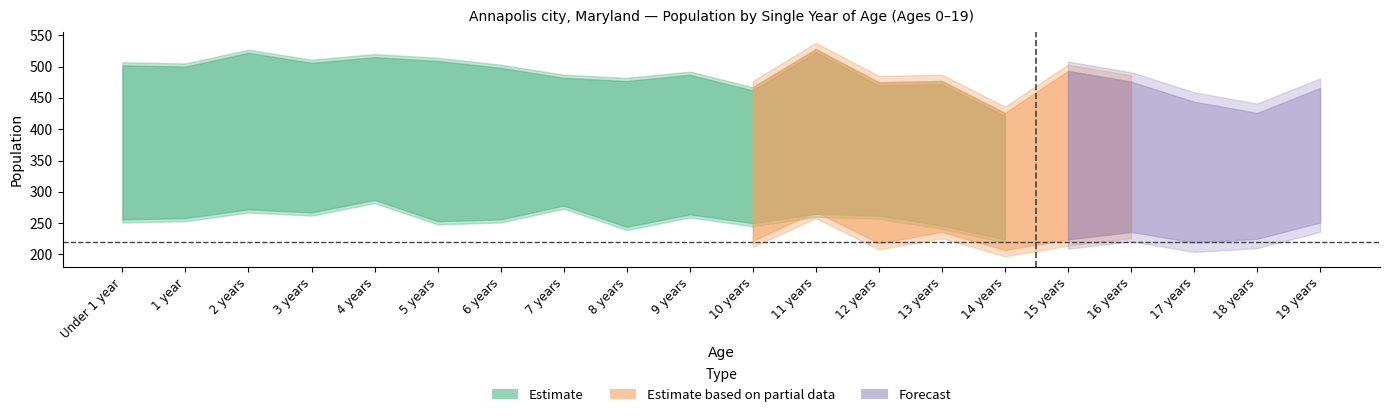

What position from the right is 13 years?

7